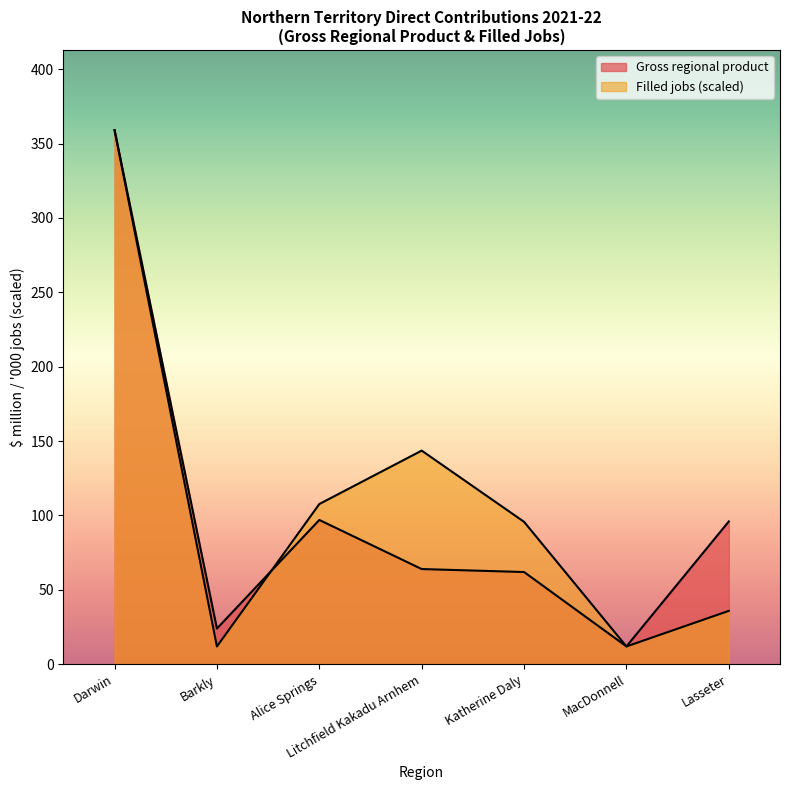

How many interior local peaks does the Gross regional product series have?

1